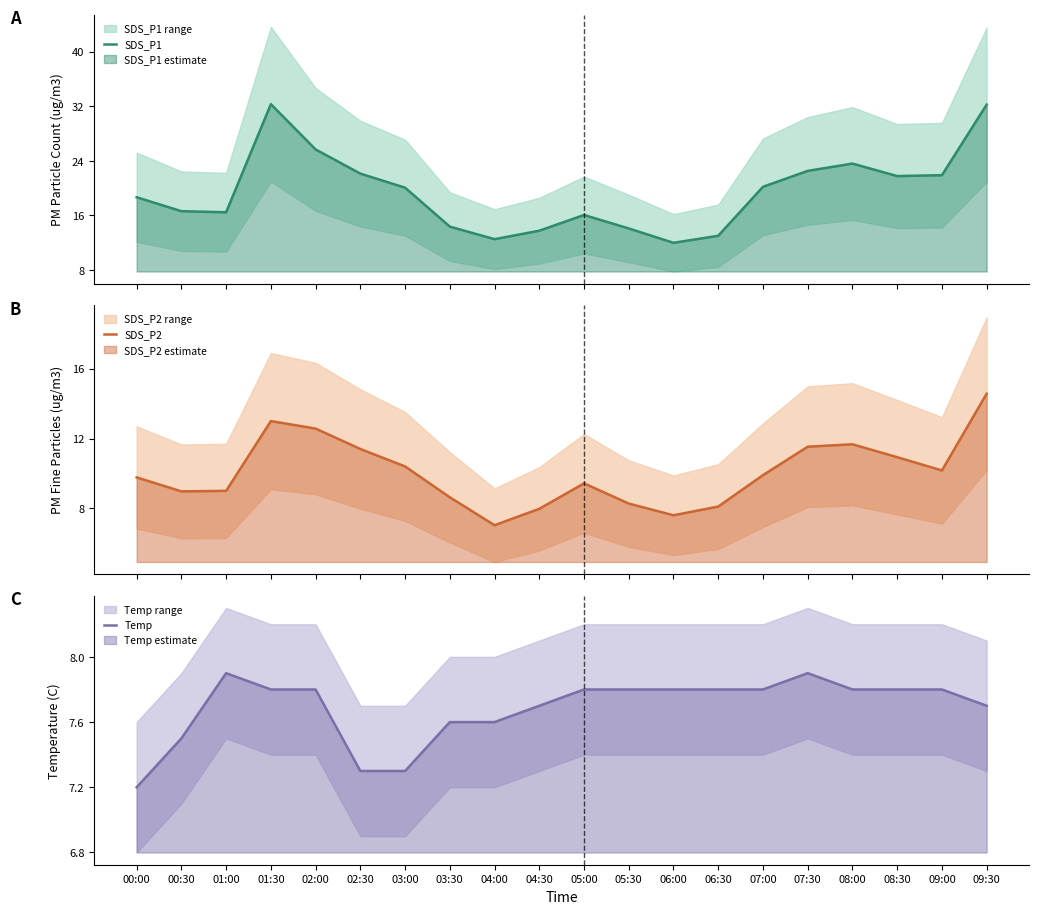

What is the highest value of the Temp series?

7.9